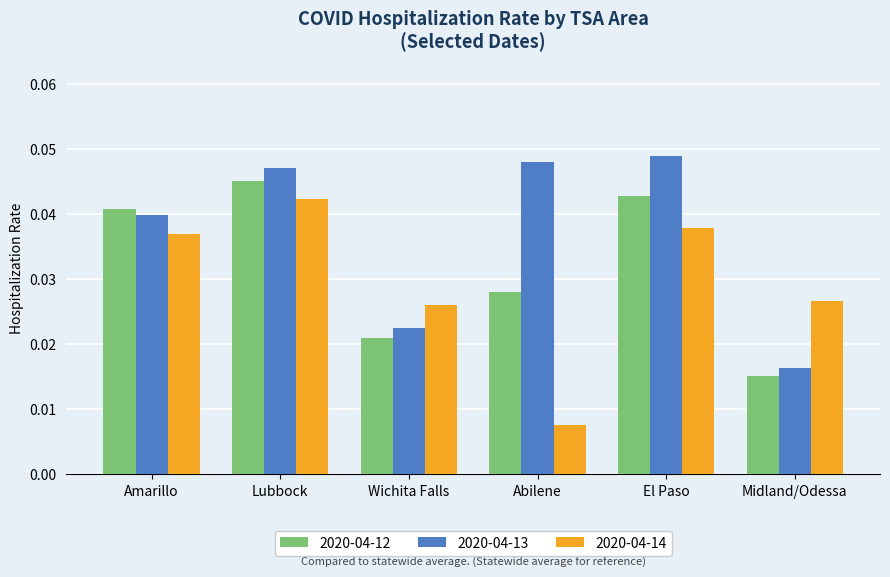

Which series has the widest spread of values?

2020-04-14